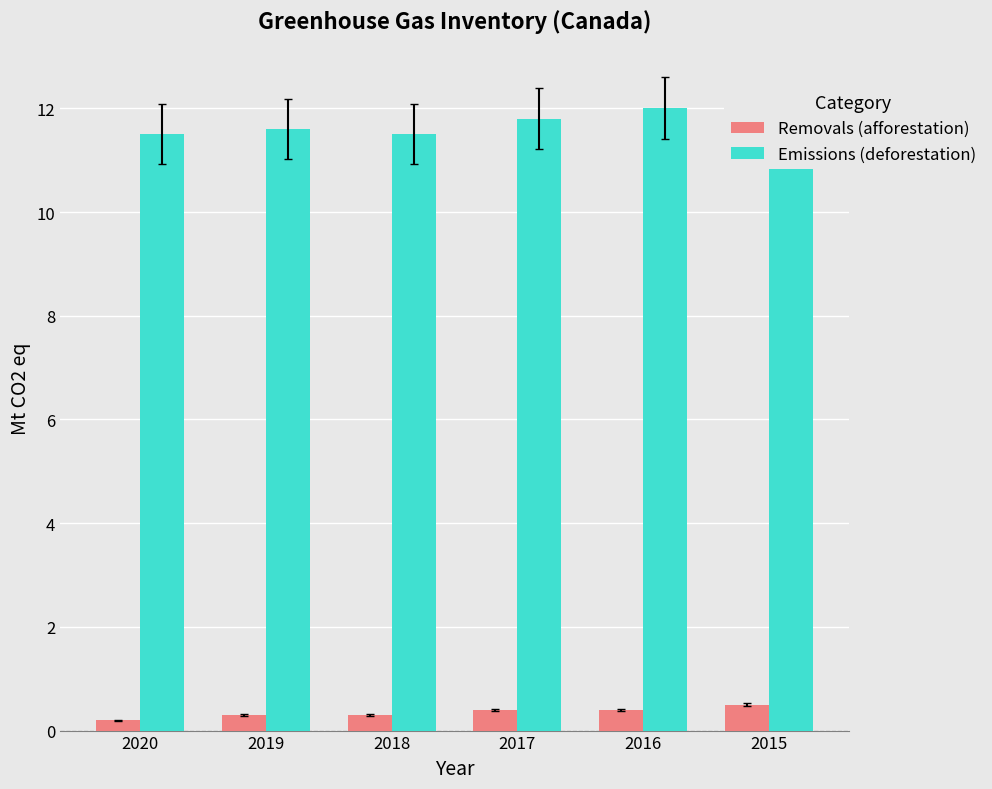

How many data points does each series have?

6